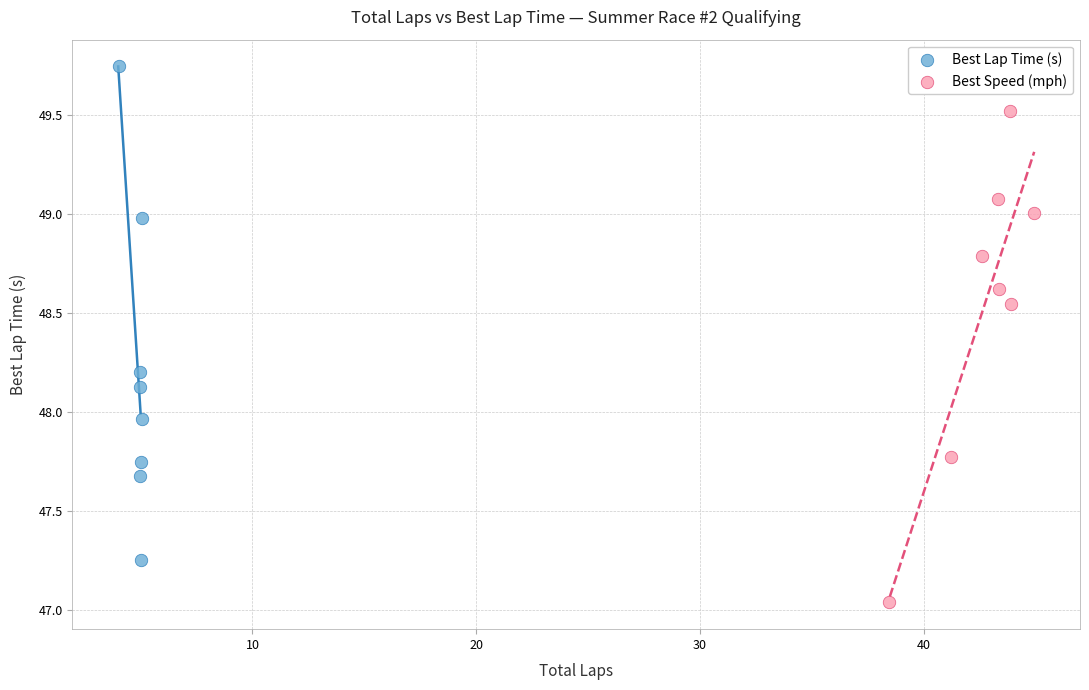

Which series reaches the minimum Y coordinate?

Best Speed (mph)